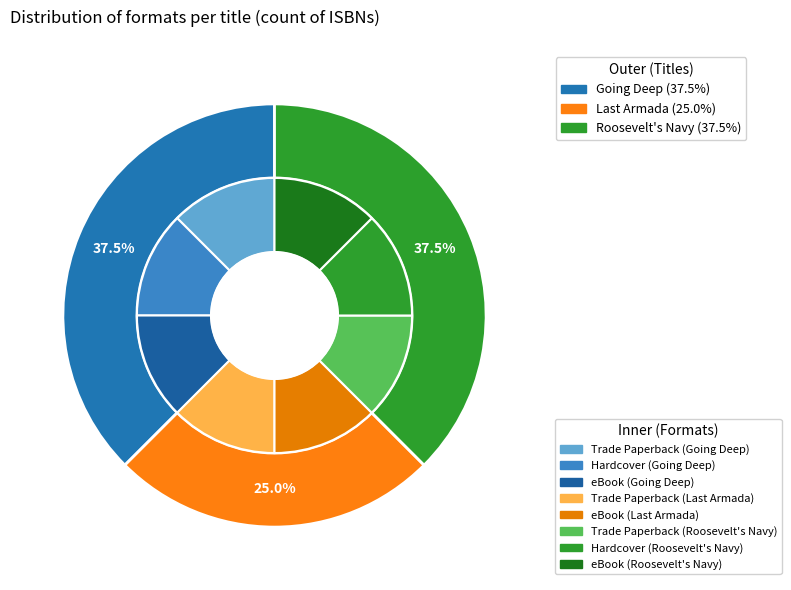

Which slice is the smallest?

Last Armada